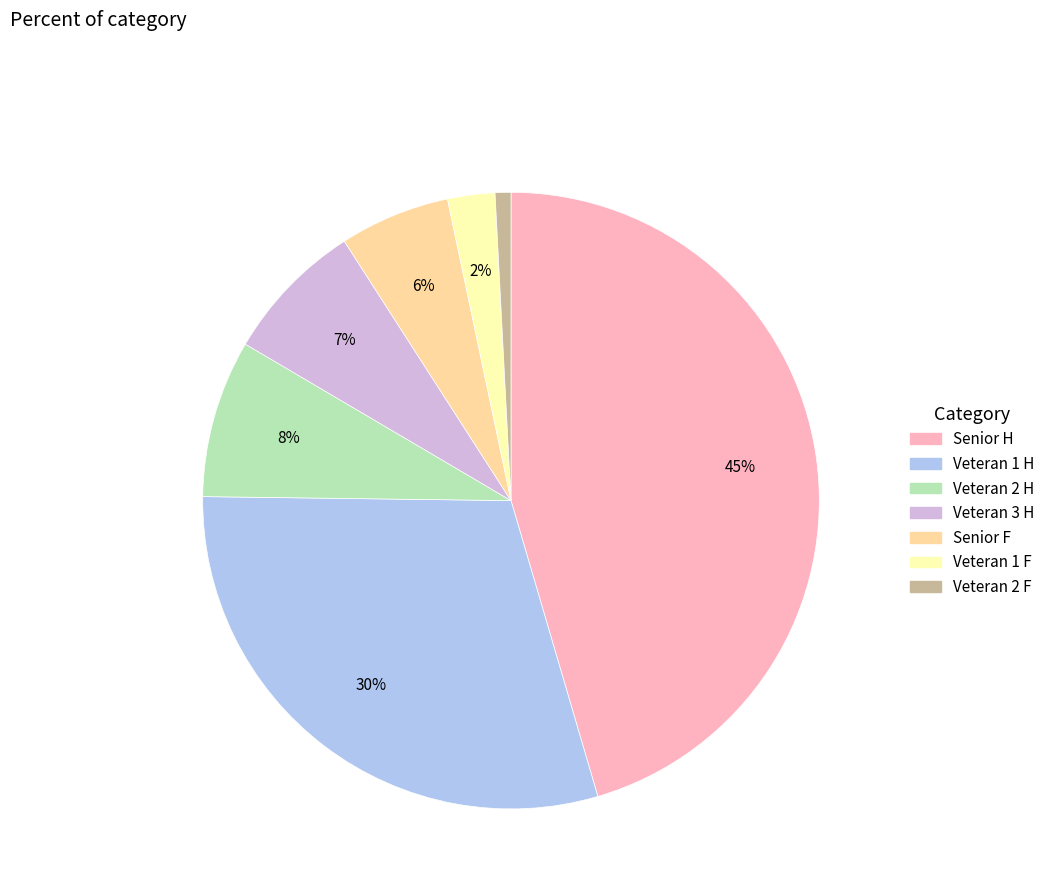

Is it true that Veteran 2 H is 8% of the pie?

True